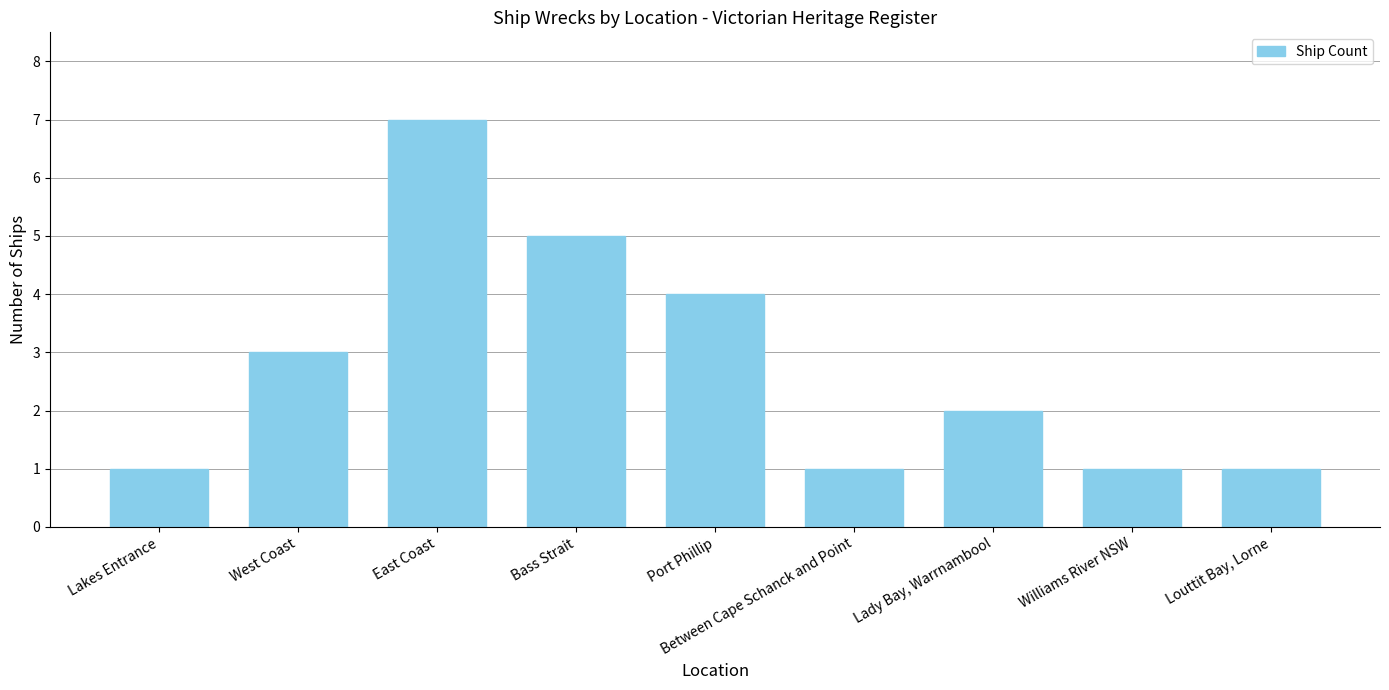

What is the greatest value displayed?

7